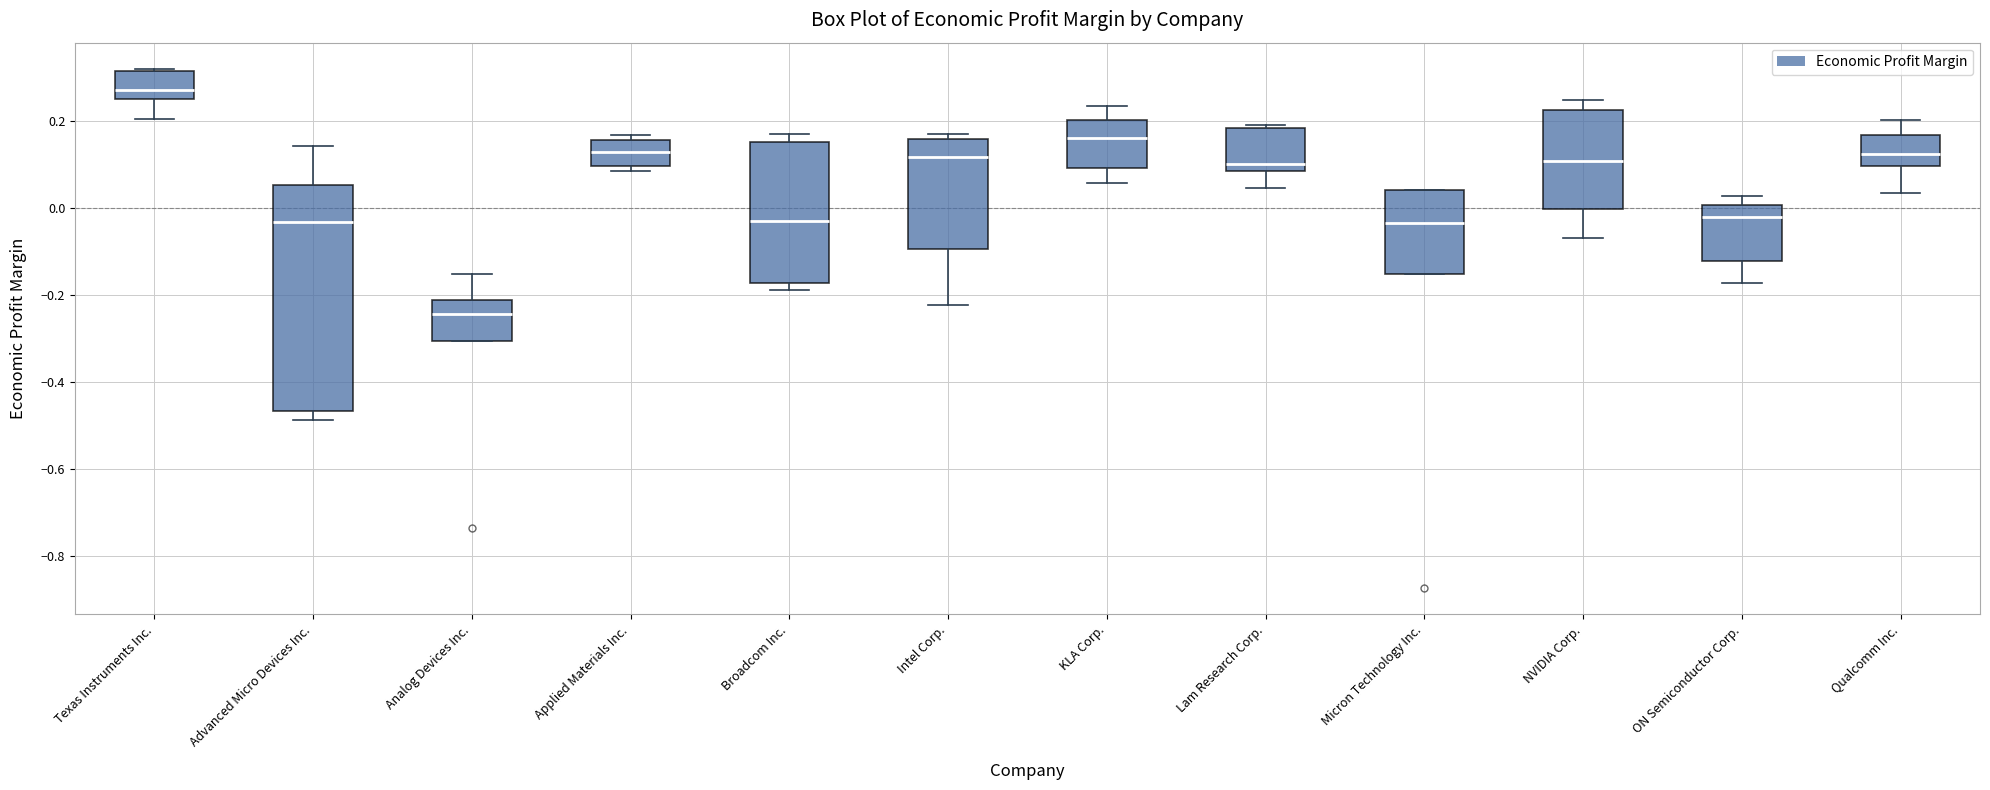

Reading left to right, transcribe this box plot: for each box, give where its median line is, the range the box spans, and where its two whiskers end, as read against the y-axis. The values are not printed on the chart, so give them approximately, as read against the axis.

Texas Instruments Inc.: median 0.28, box 0.26 to 0.32, whiskers 0.20 to 0.32 (just above the box's upper edge)
Advanced Micro Devices Inc.: median -0.04, box -0.46 to 0.06, whiskers -0.48 to 0.14
Analog Devices Inc.: median -0.24, box -0.30 to -0.22, whiskers -0.30 to -0.16
Applied Materials Inc.: median 0.12, box 0.10 to 0.16, whiskers 0.08 to 0.16 (just above the box's upper edge)
Broadcom Inc.: median -0.04, box -0.18 to 0.16, whiskers -0.18 (just below the box's lower edge) to 0.16 (just above the box's upper edge)
Intel Corp.: median 0.12, box -0.10 to 0.16, whiskers -0.22 to 0.16 (just above the box's upper edge)
KLA Corp.: median 0.16, box 0.10 to 0.20, whiskers 0.06 to 0.24
Lam Research Corp.: median 0.10, box 0.08 to 0.18, whiskers 0.04 to 0.18 (just above the box's upper edge)
Micron Technology Inc.: median -0.04, box -0.16 to 0.04, whiskers -0.16 to 0.04
NVIDIA Corp.: median 0.10, box 0.00 to 0.22, whiskers -0.06 to 0.24
ON Semiconductor Corp.: median -0.02, box -0.12 to 0.00, whiskers -0.18 to 0.02
Qualcomm Inc.: median 0.12, box 0.10 to 0.16, whiskers 0.04 to 0.20